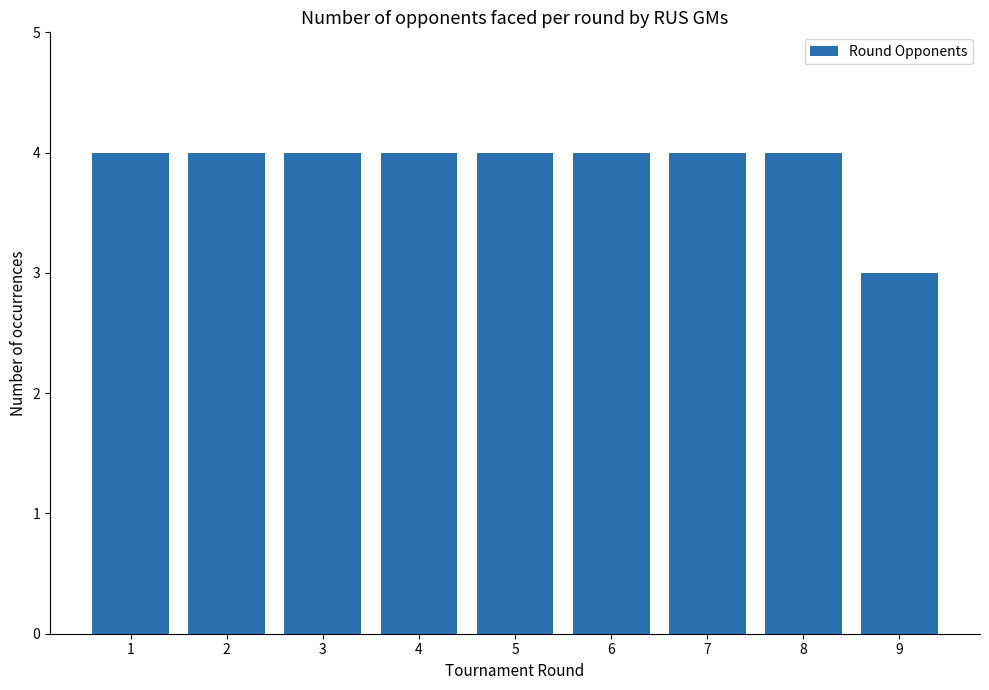

Reading right to left, transcribe all the data shown in this chart.

3	4	4	4	4	4	4	4	4